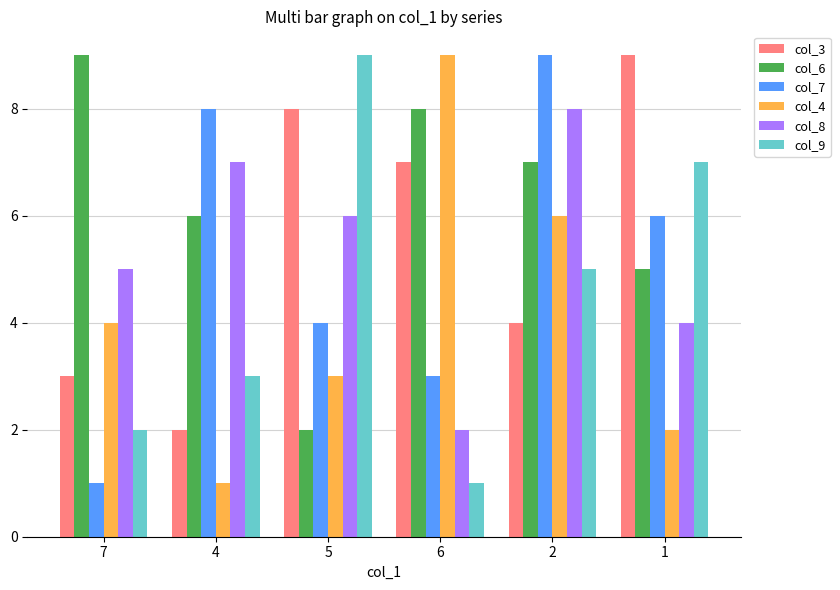

At 1, list the series in order from largest to smallest.

col_3, col_9, col_7, col_6, col_8, col_4